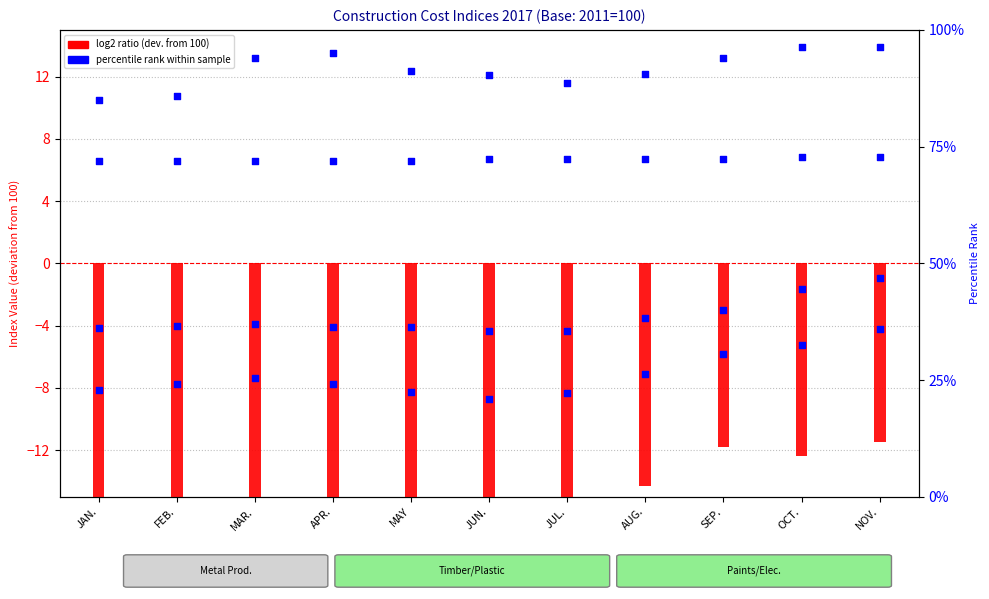

Which series has the largest Y range (max minus min)?

percentile rank